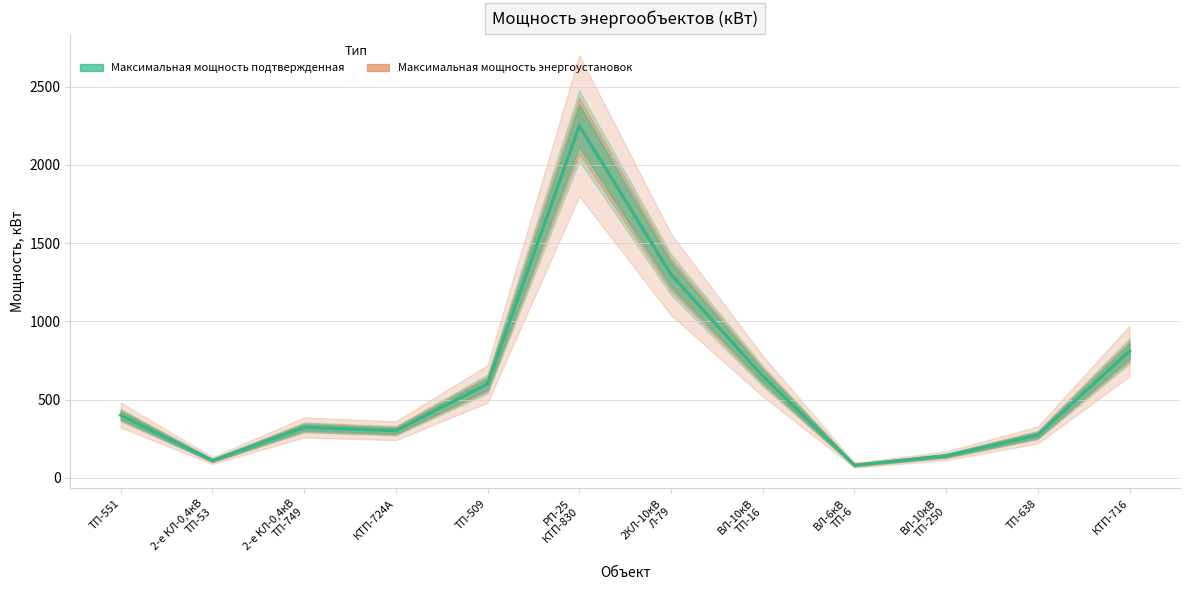

At which category is the sum across all series the highest?

РП-25
КТП-830